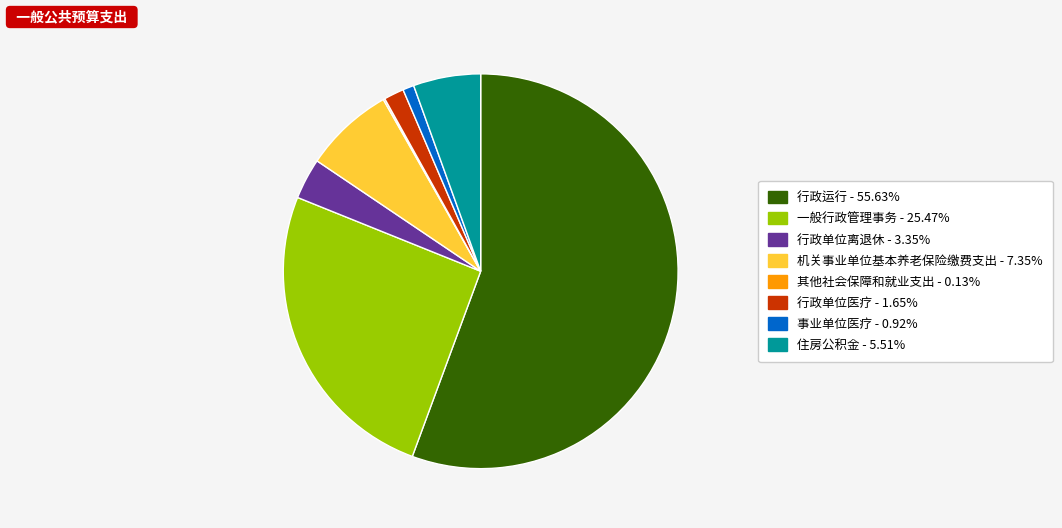

Do 一般行政管理事务 - 25.47% and 住房公积金 - 5.51% together represent more than half of the pie?

No